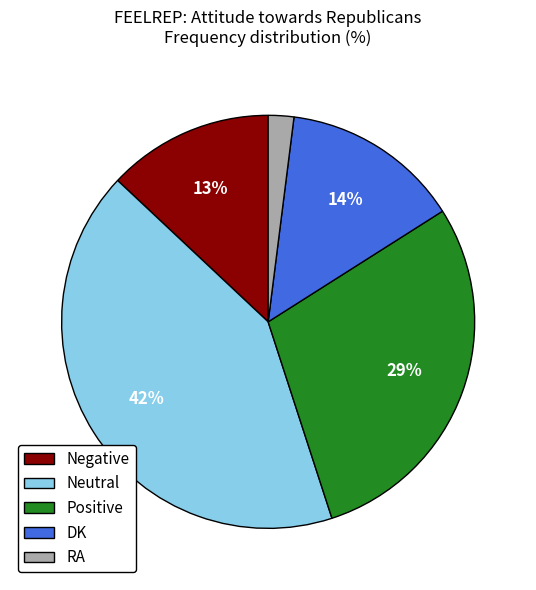

Does Neutral account for over 50% of the chart?

No